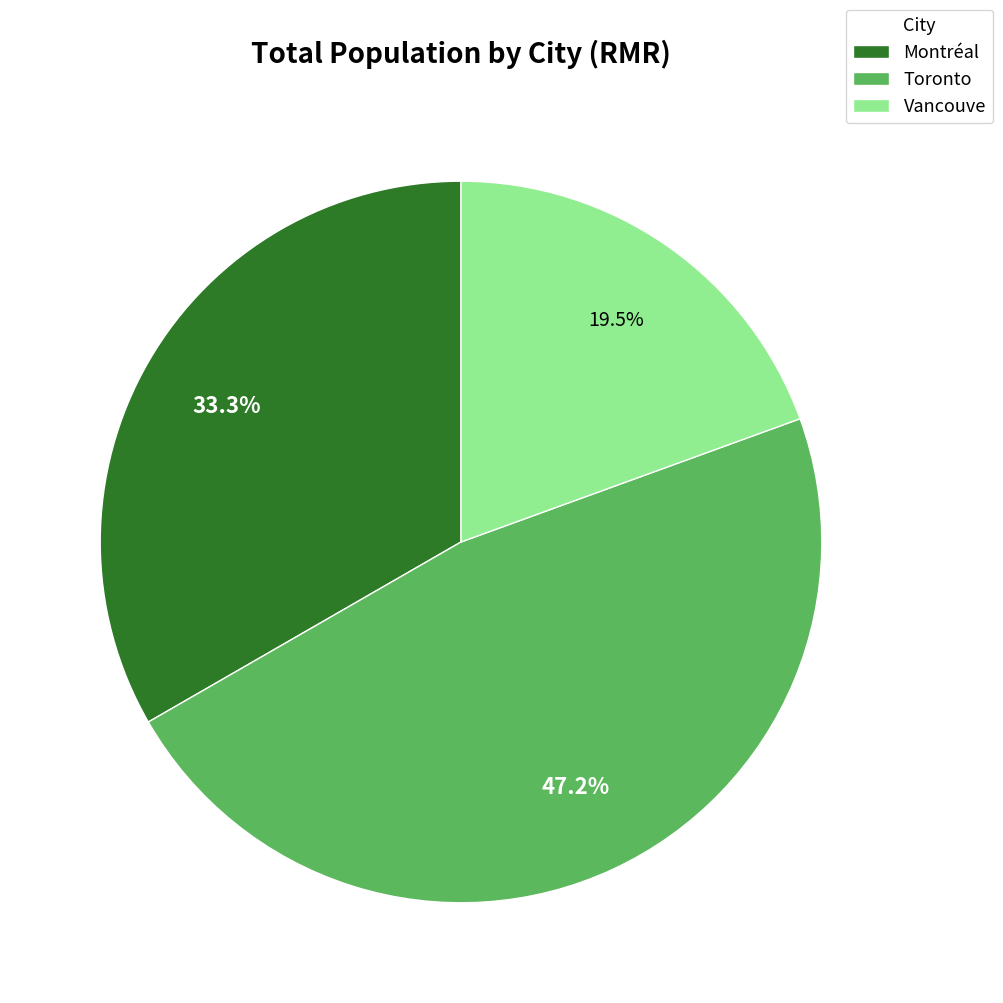

Is it true that Montréal is 15% of the pie?

False